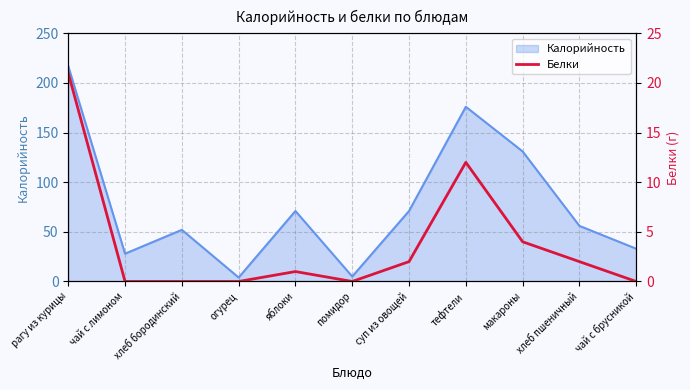

At which label is Калорийность closest to 110?

макароны